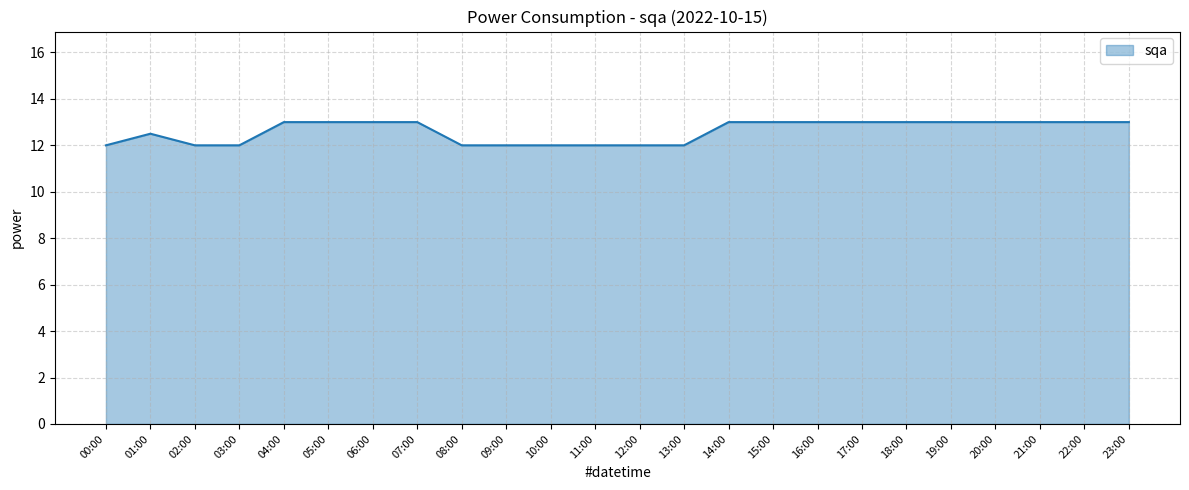

What position from the right is 12:00?

12